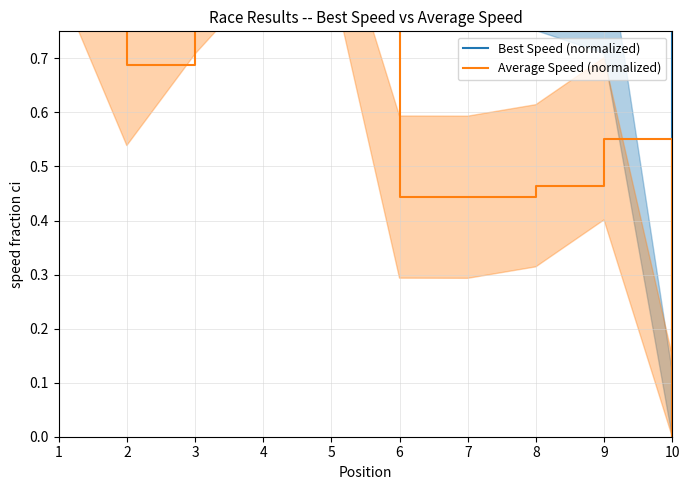

At which category is the sum across all series the highest?

1